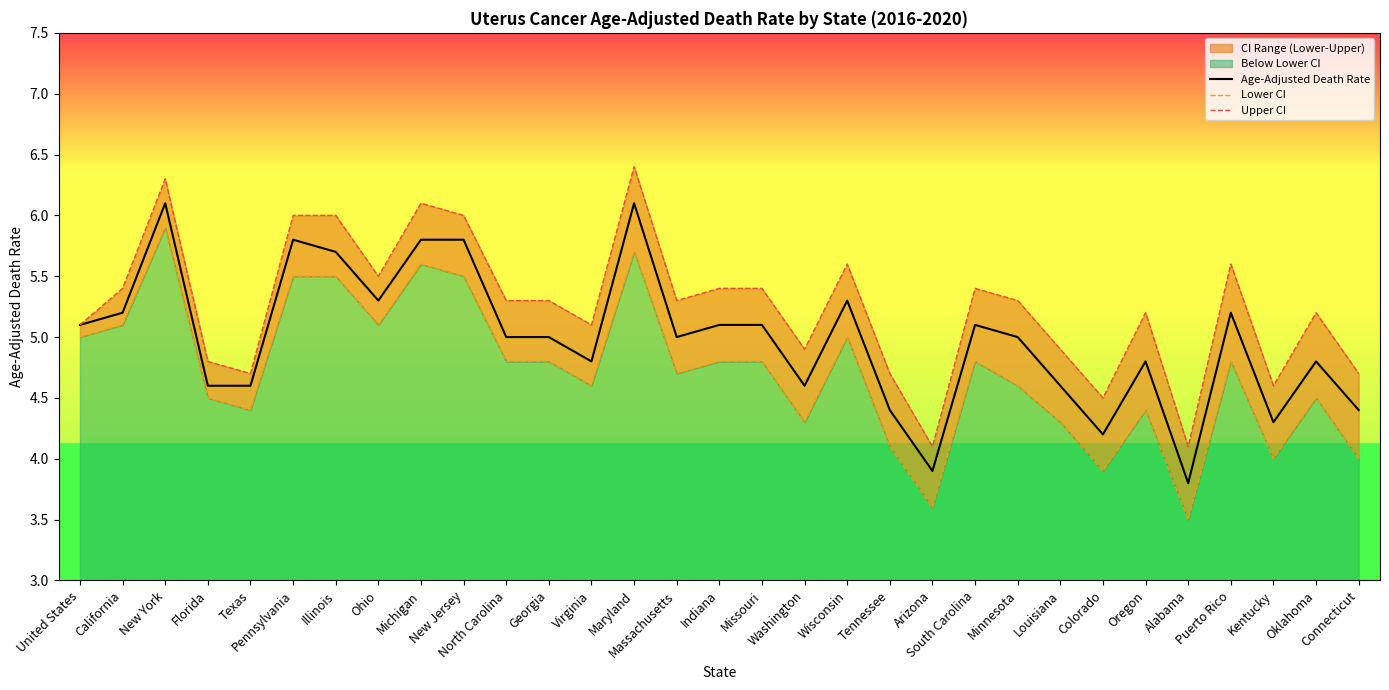

What is the lowest value of the Upper CI series?

4.1